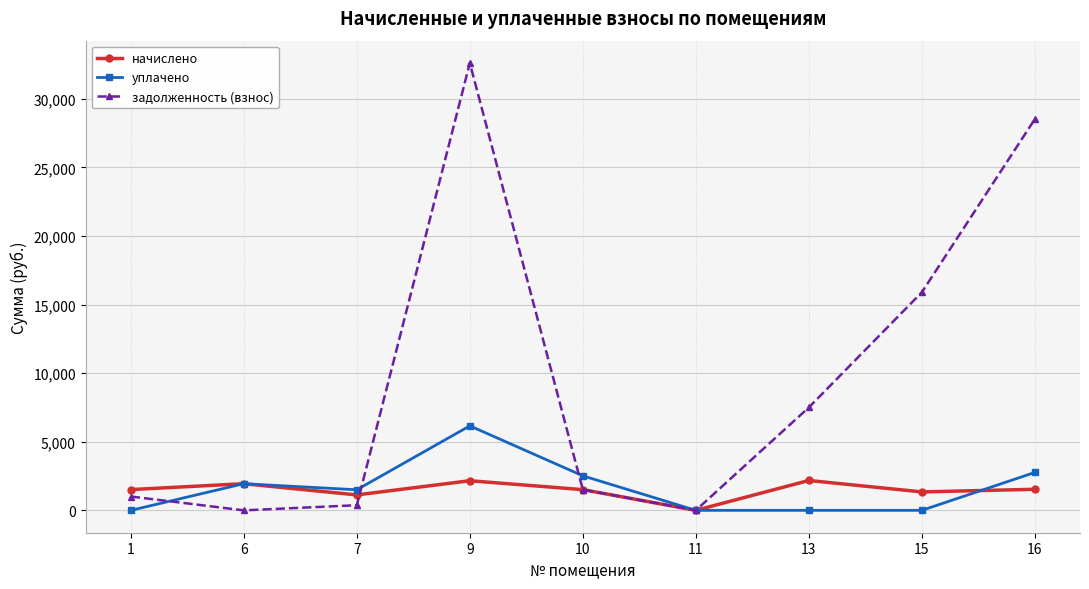

The value of уплачено at 9 is 6159.3. True or false?

True